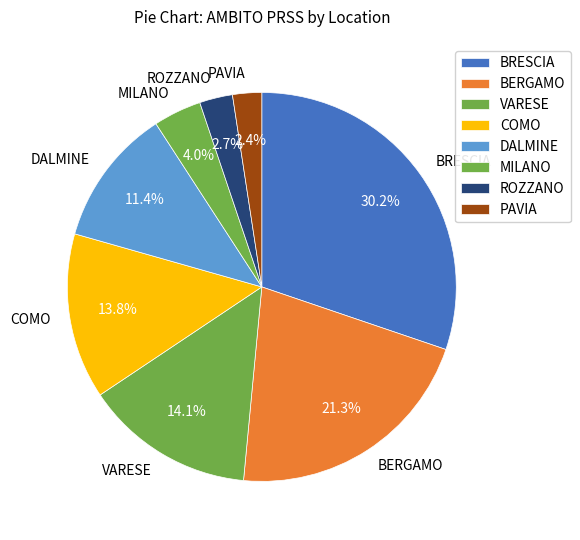

Is there any slice that represents more than half of the pie?

No